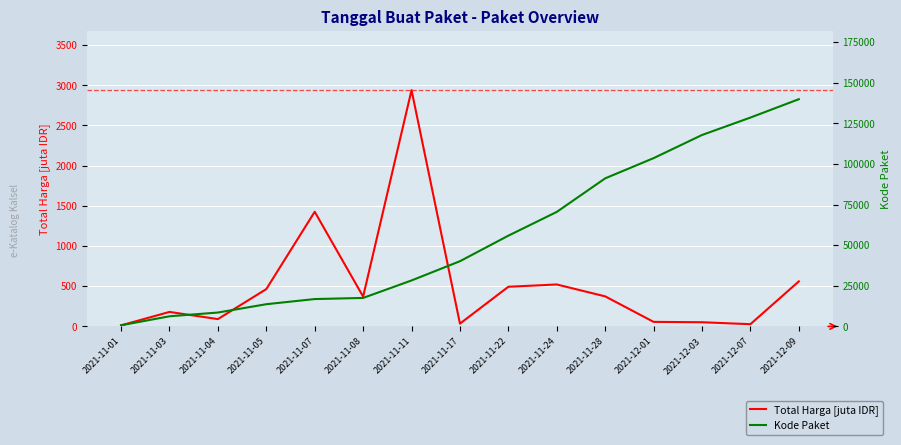

At which label does Total Harga [juta IDR] reach its peak?

2021-11-11